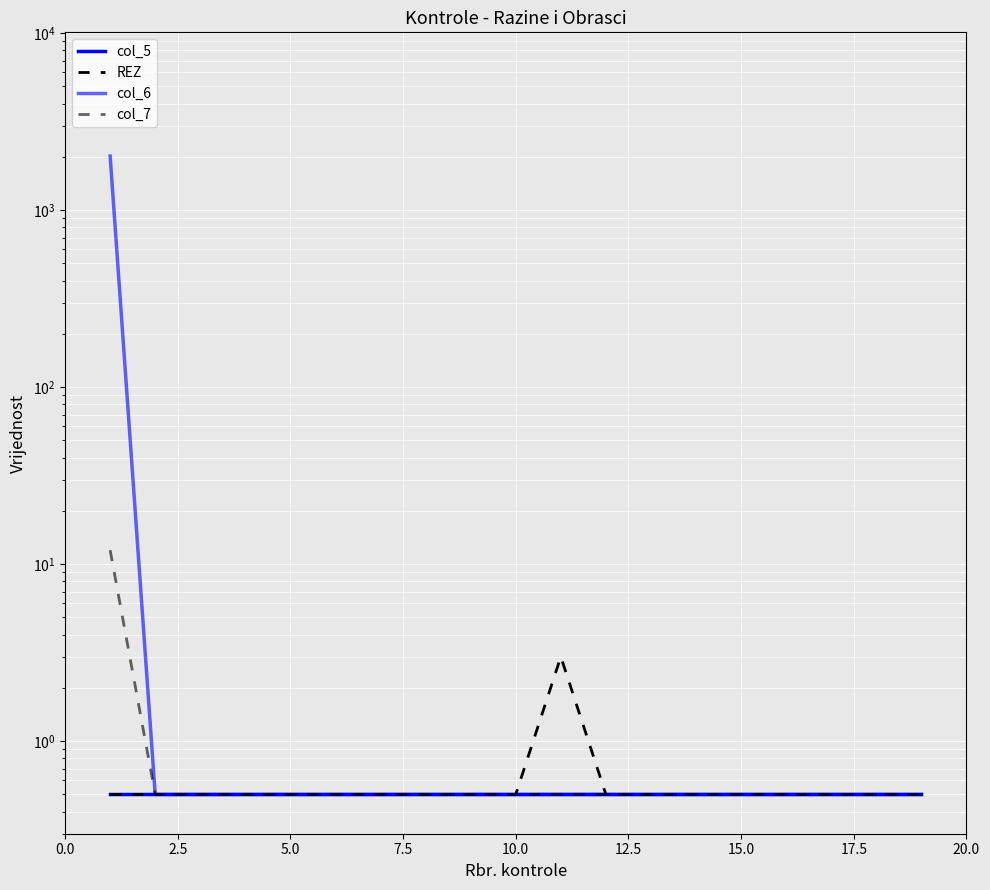

What is the value of the REZ point at the 12th from the left?

0.5